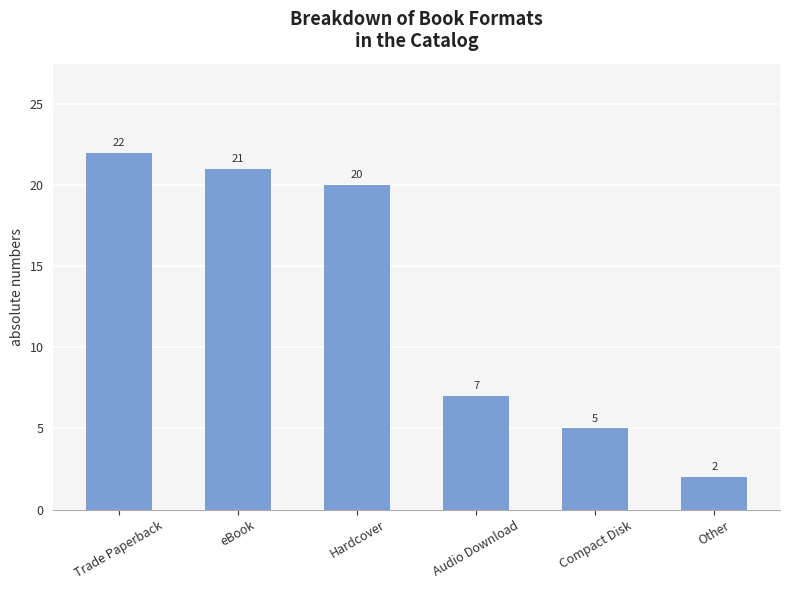

What is the sum of the values at Compact Disk and Hardcover?

25